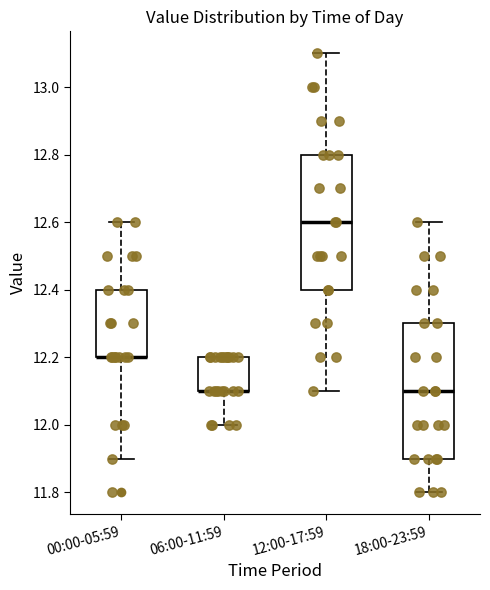

Reading left to right, read every box against the y-axis: the position of its median line, the range the box covers, and the ends of its whiskers. The values are not printed on the chart, so give them approximately, as read against the axis.

00:00-05:59: median 12.2 (drawn on the box's lower edge), box 12.2 to 12.4, whiskers 11.9 to 12.6
06:00-11:59: median 12.1 (drawn on the box's lower edge), box 12.1 to 12.2, whiskers 12.0 to 12.2
12:00-17:59: median 12.6, box 12.4 to 12.8, whiskers 12.1 to 13.1
18:00-23:59: median 12.1, box 11.9 to 12.3, whiskers 11.8 to 12.6